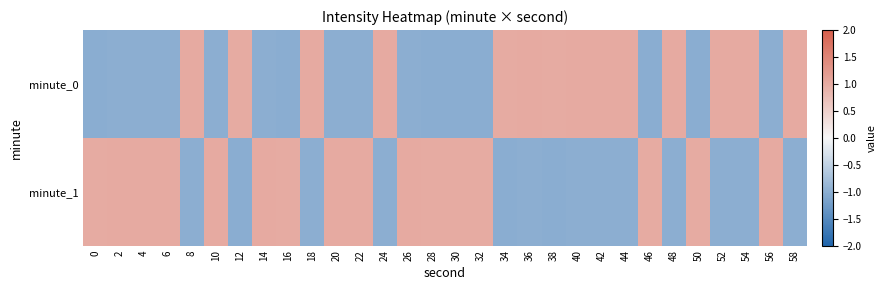

Reading left to right, what are all the values shown in this chart?

minute_0: 0=-1.0	2=-1.0	4=-1.0	6=-1.0	8=1.0	10=-1.0	12=1.0	14=-1.0	16=-1.0	18=1.0	20=-1.0	22=-1.0	24=1.0	26=-1.0	28=-1.0	30=-1.0	32=-1.0	34=1.0	36=1.0	38=1.0	40=1.0	42=1.0	44=1.0	46=-1.0	48=1.0	50=-1.0	52=1.0	54=1.0	56=-1.0	58=1.0
minute_1: 0=1.0	2=1.0	4=1.0	6=1.0	8=-1.0	10=1.0	12=-1.0	14=1.0	16=1.0	18=-1.0	20=1.0	22=1.0	24=-1.0	26=1.0	28=1.0	30=1.0	32=1.0	34=-1.0	36=-1.0	38=-1.0	40=-1.0	42=-1.0	44=-1.0	46=1.0	48=-1.0	50=1.0	52=-1.0	54=-1.0	56=1.0	58=-1.0